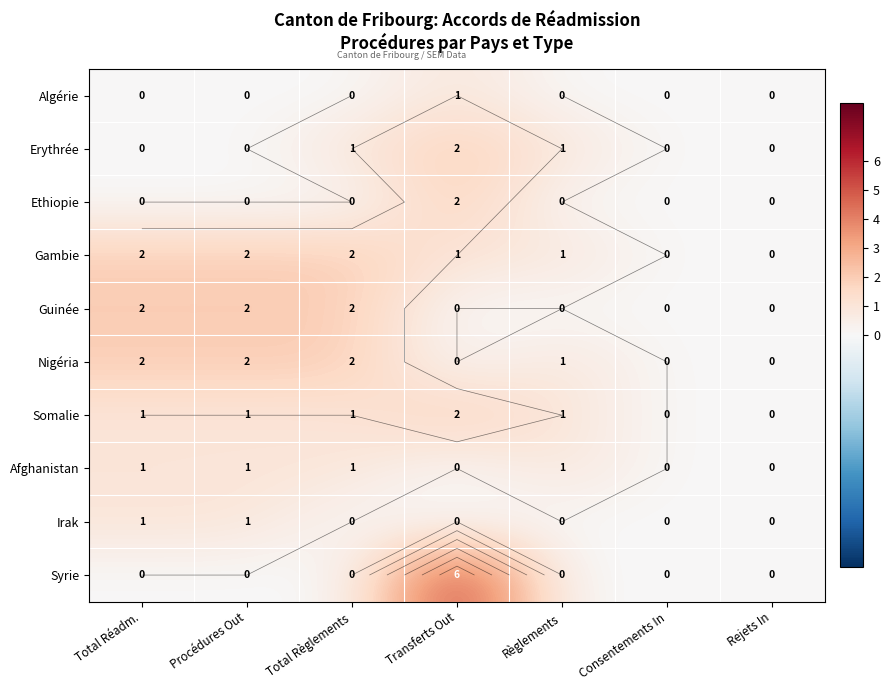

How many series are shown in this chart?

10